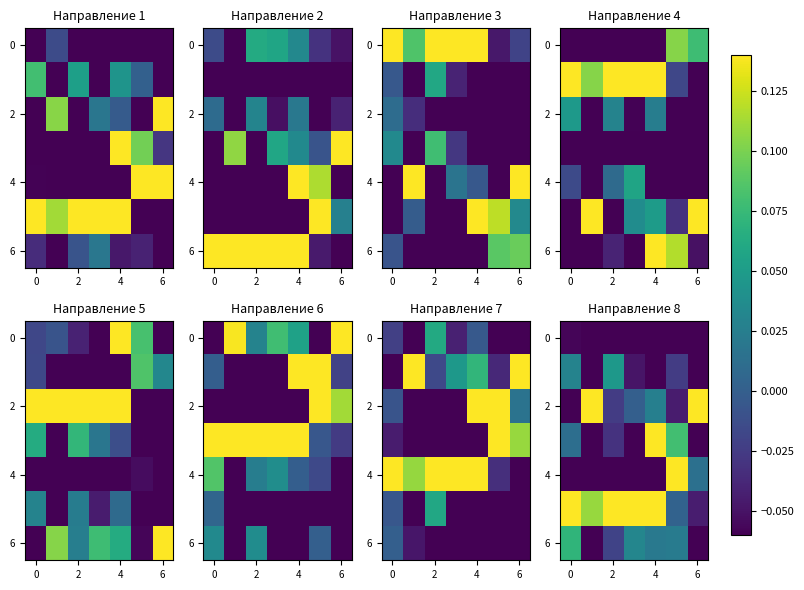

Between 4 and 5, which is larger?

5